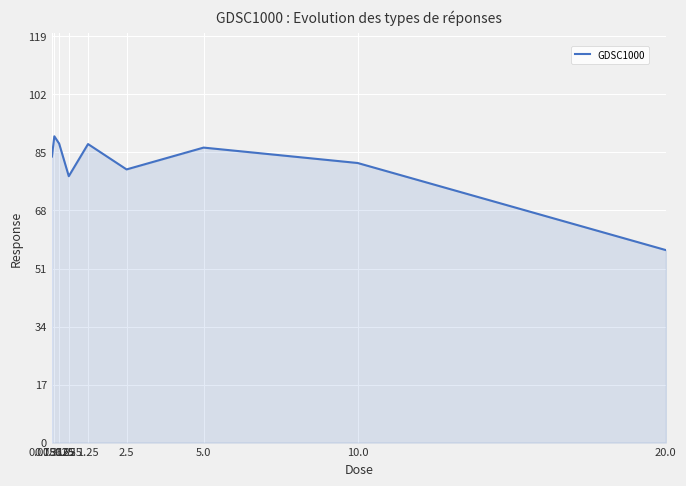

At which category does the data reach its first local valley?

0.625